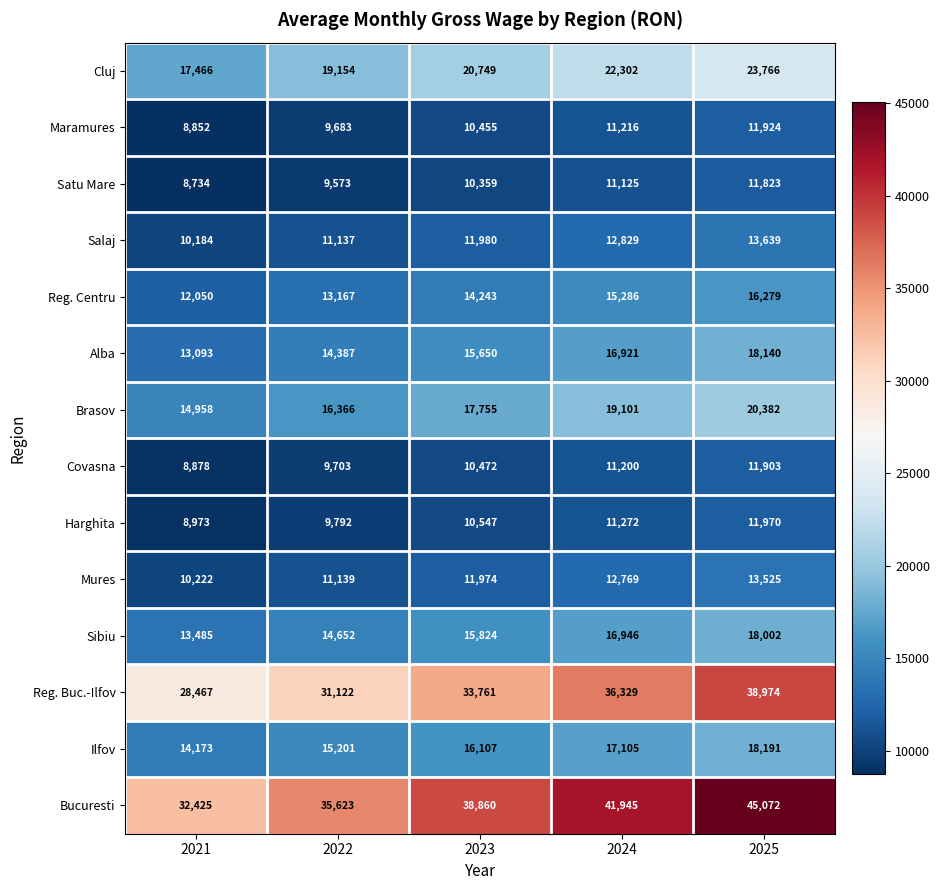

What is the average value of the Brasov series?

17712